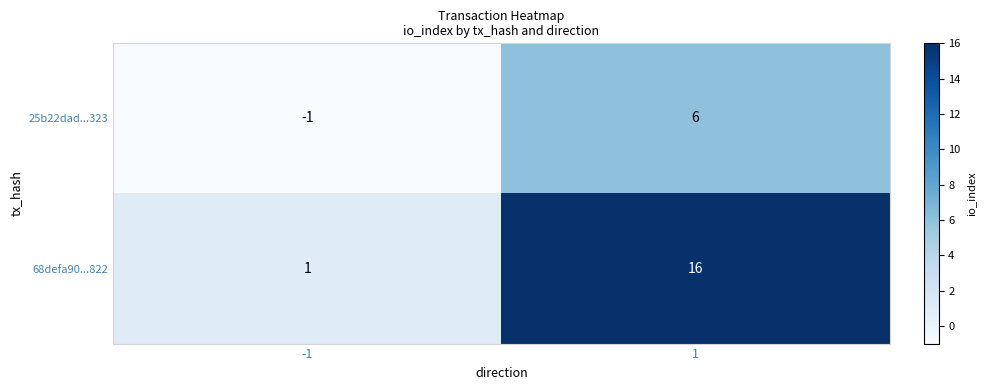

True or false: 68defa90...822 has a value of 0 at -1.

False